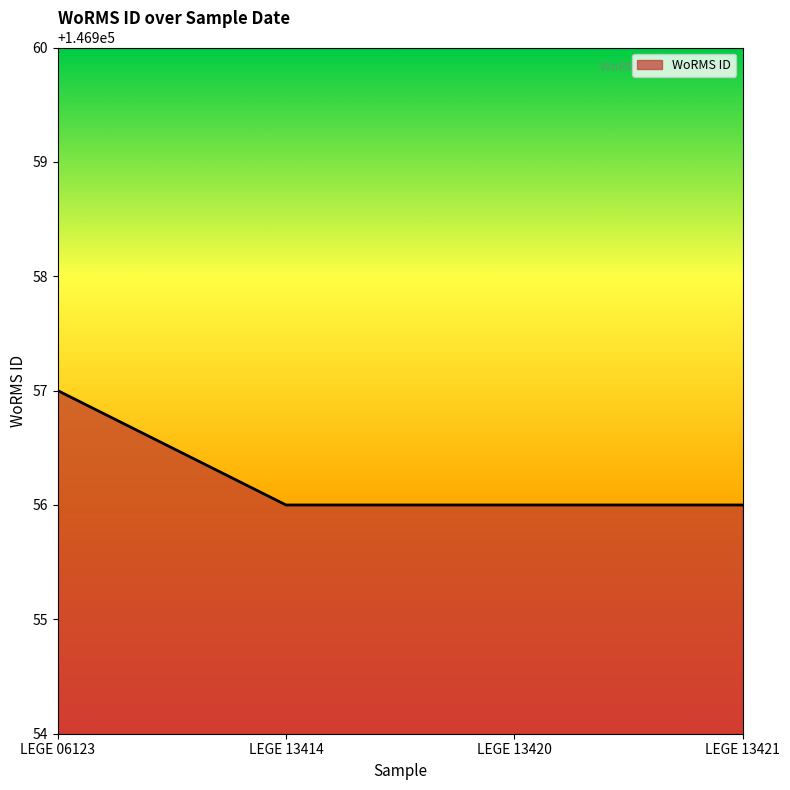

What is the smallest value displayed?

146956